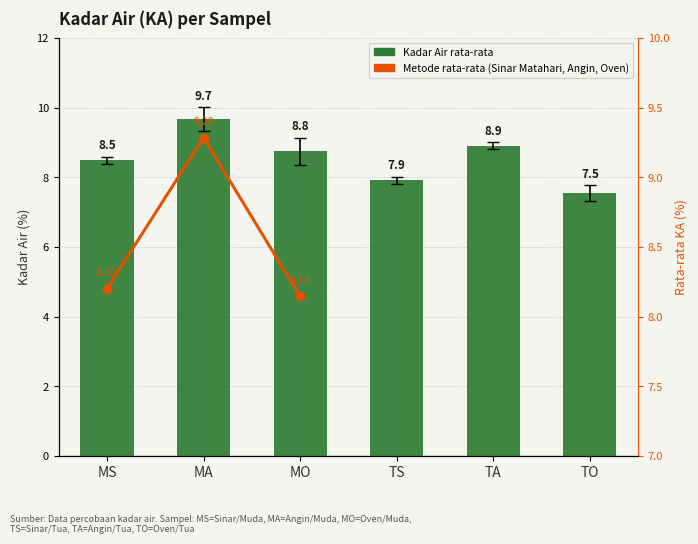

How many values exceed 8?

4